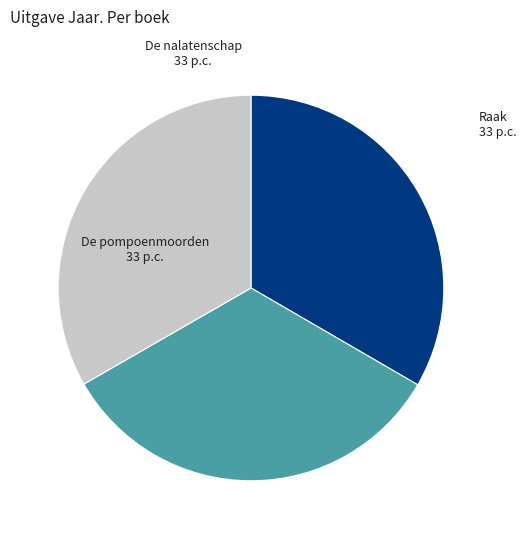

Combined, do Raak and De nalatenschap account for over 50%?

Yes